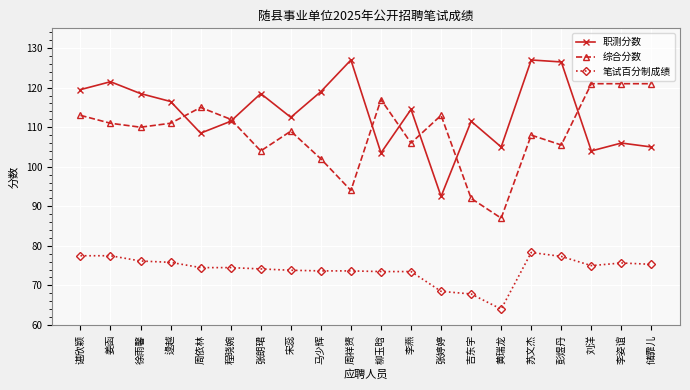

Where does the 笔试百分制成绩 series first go above 74?

谌欣颖